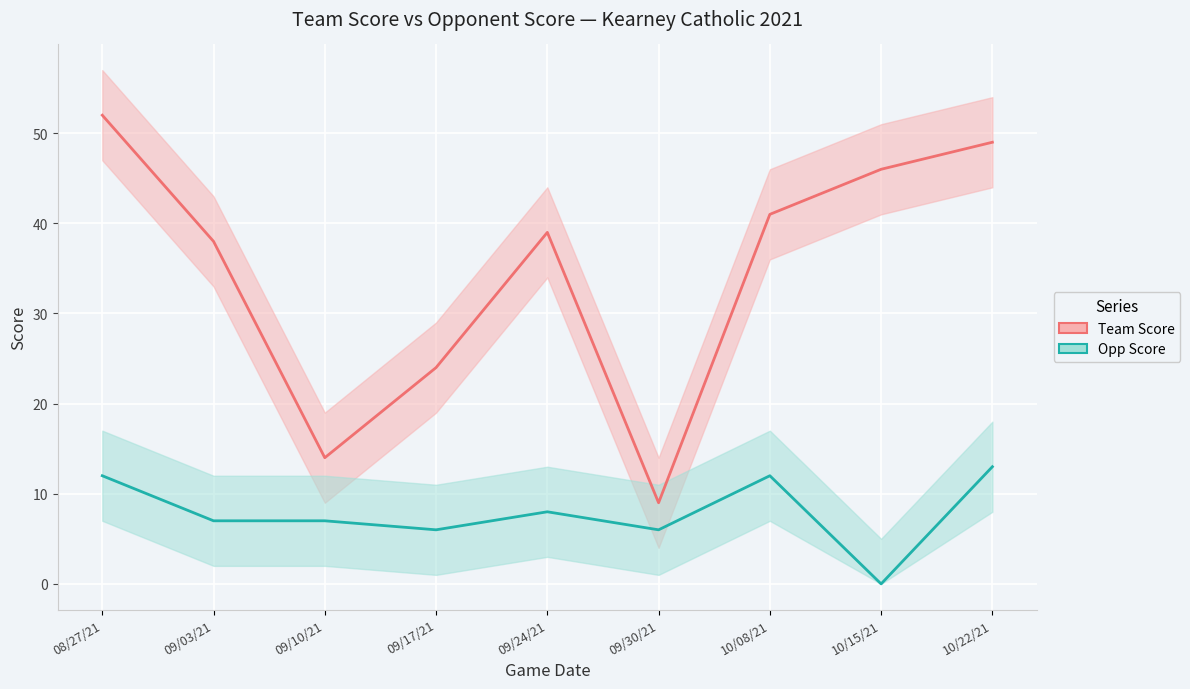

What value does the Team Score series have at 10/15/21?

46